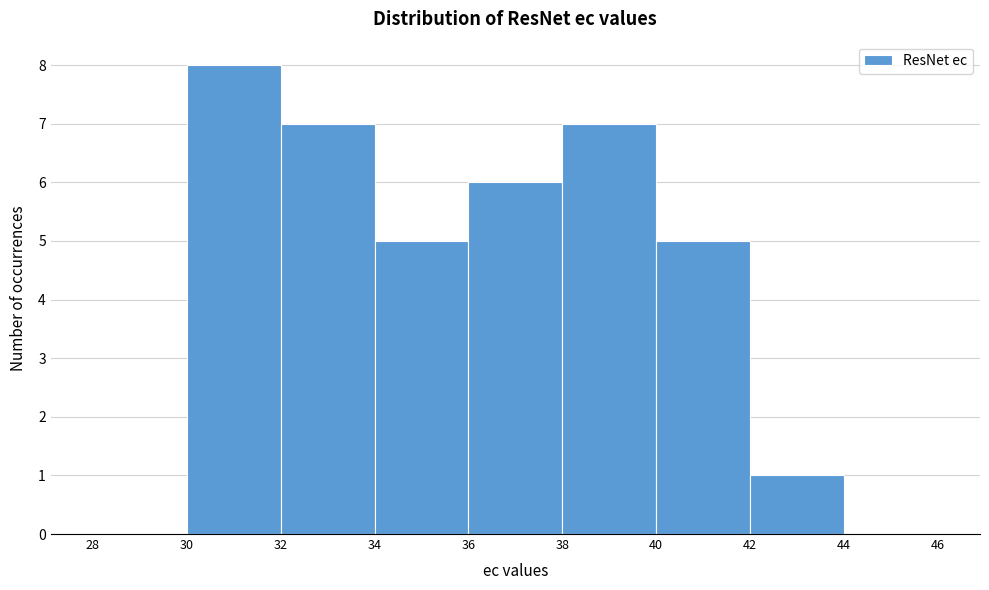

Reading left to right, list every bar in this chart as the range it spans on the x-axis followed by its height. The values are not printed on the chart, so give them approximately, as read against the axis.

28 to 30: 0
30 to 32: 8
32 to 34: 7
34 to 36: 5
36 to 38: 6
38 to 40: 7
40 to 42: 5
42 to 44: 1
44 to 46: 0